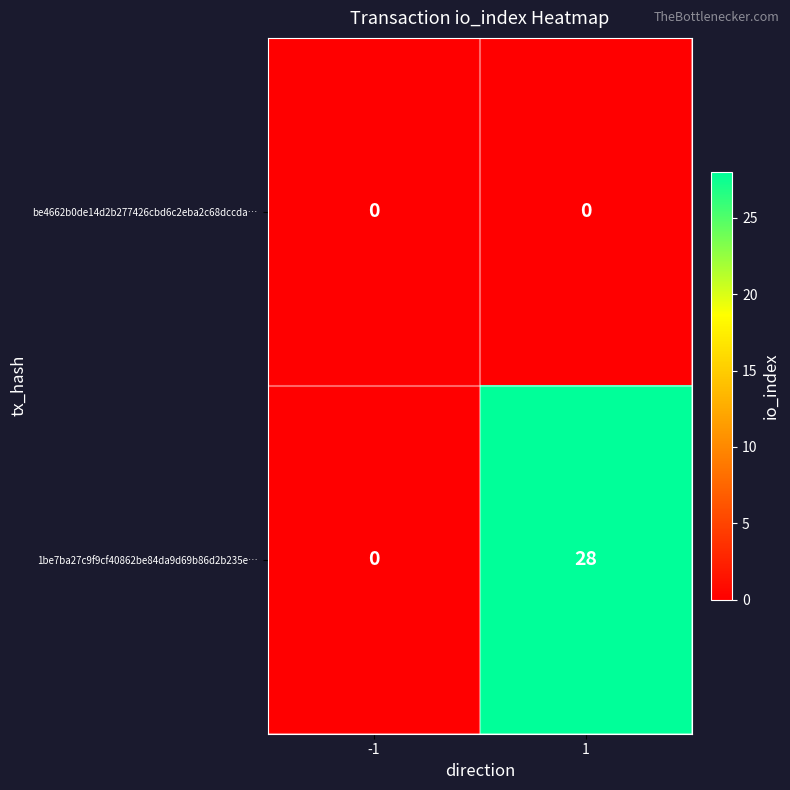

The value of 1be7ba27c9f9cf40862be84da9d69b86d2b235e… at 1 is 8. True or false?

False